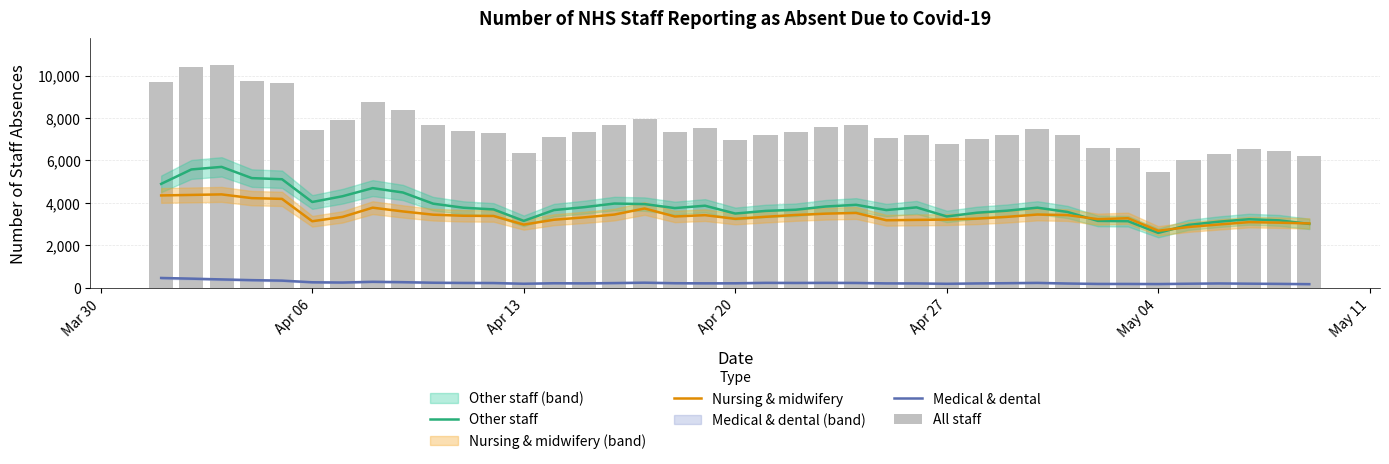

What are all the series names shown in the legend?

Other staff, Nursing & midwifery, Medical & dental, All staff